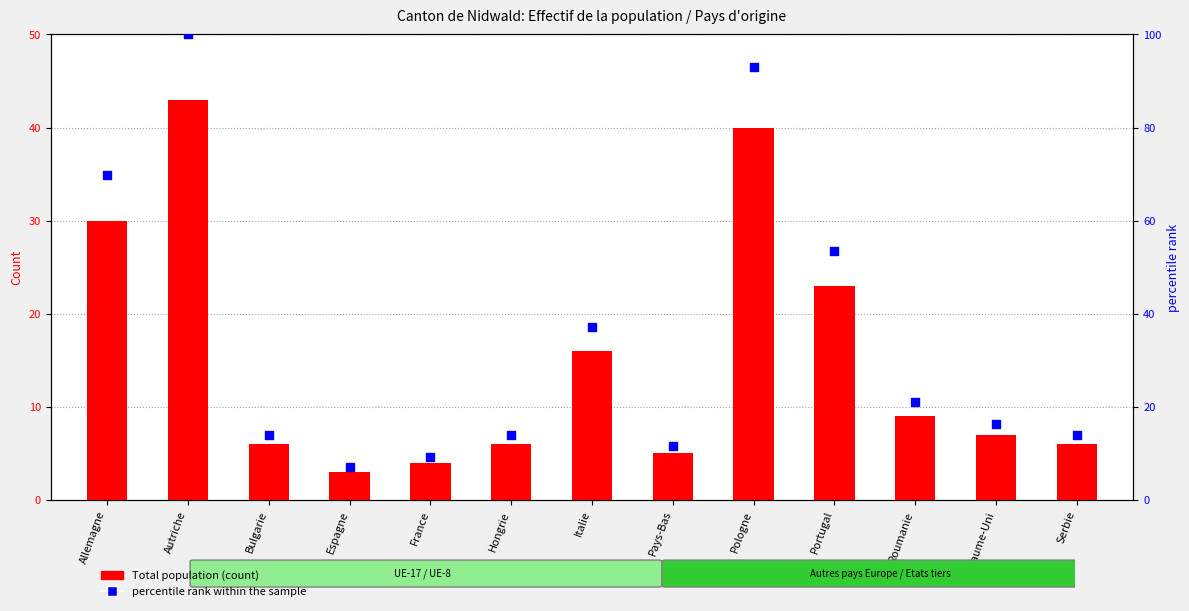

Which series has the largest total across all categories?

percentile rank within the sample